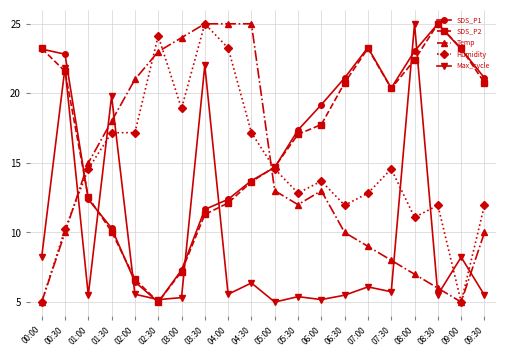

What position from the left is 04:30?

10